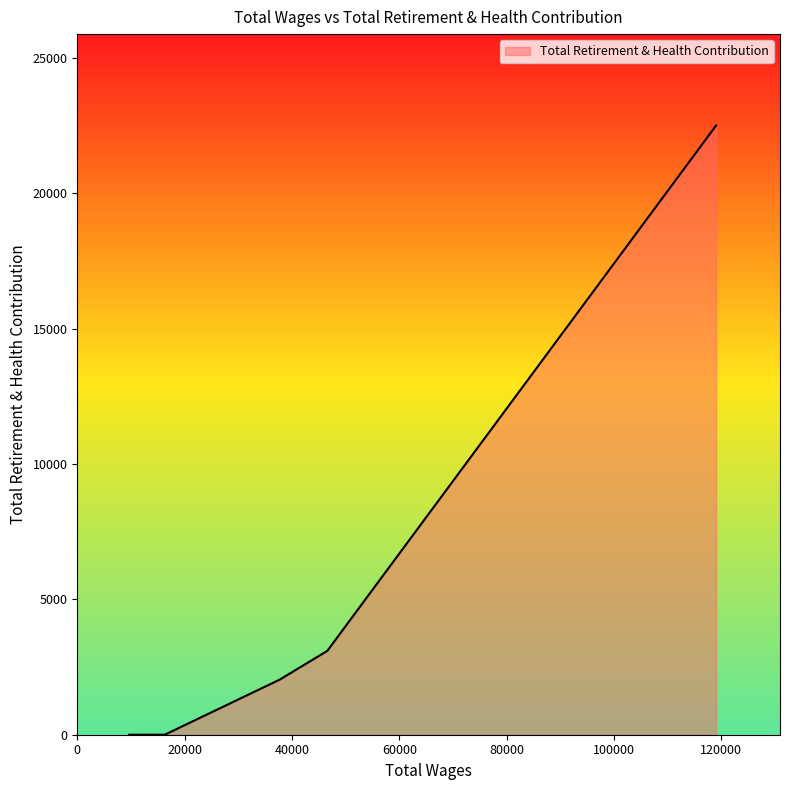

What is the sum of all values?

27648